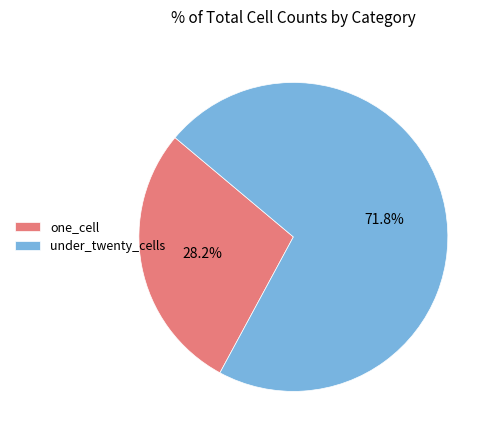

Is under_twenty_cells the majority of the pie?

Yes